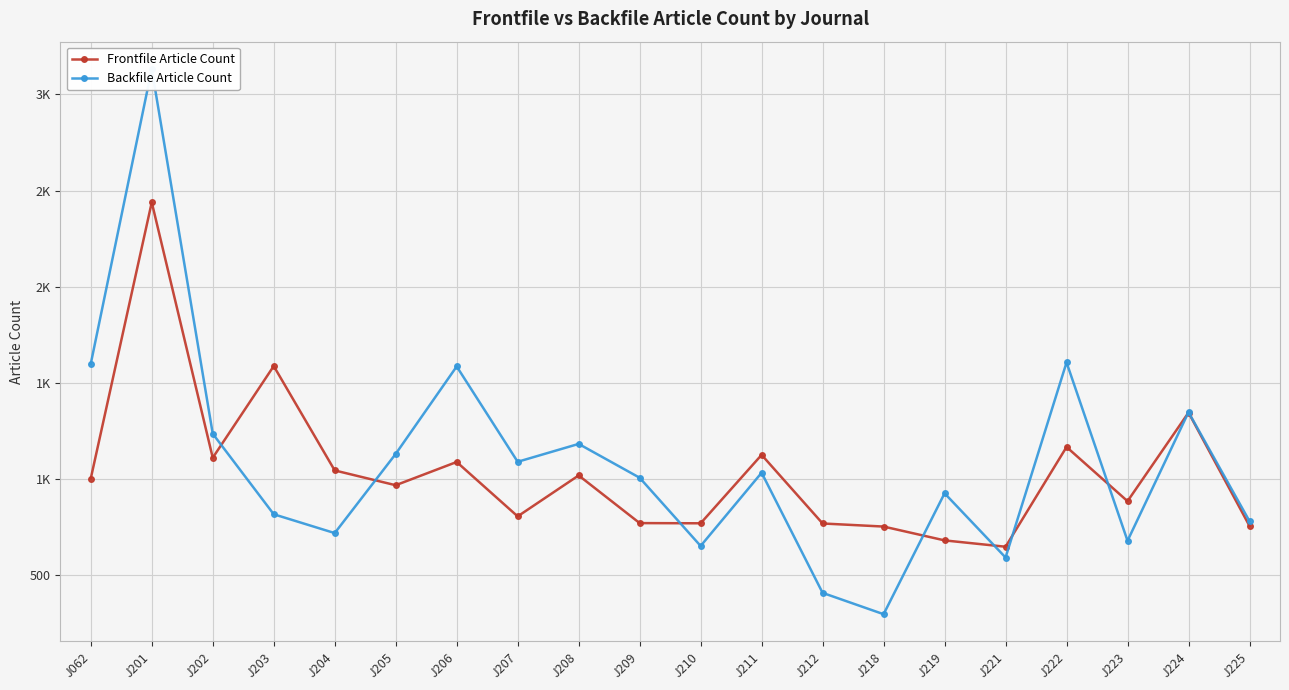

Where is the first local minimum for Backfile Article Count?

J204